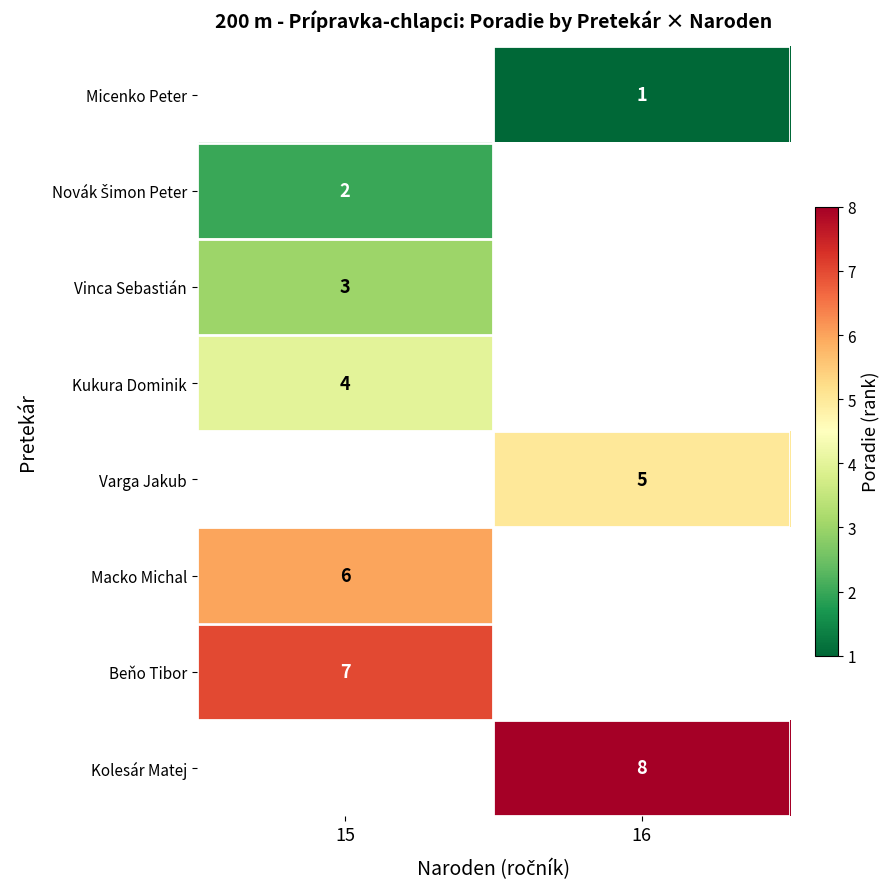

The Vinca Sebastián series shows 1 at 15. True or false?

False